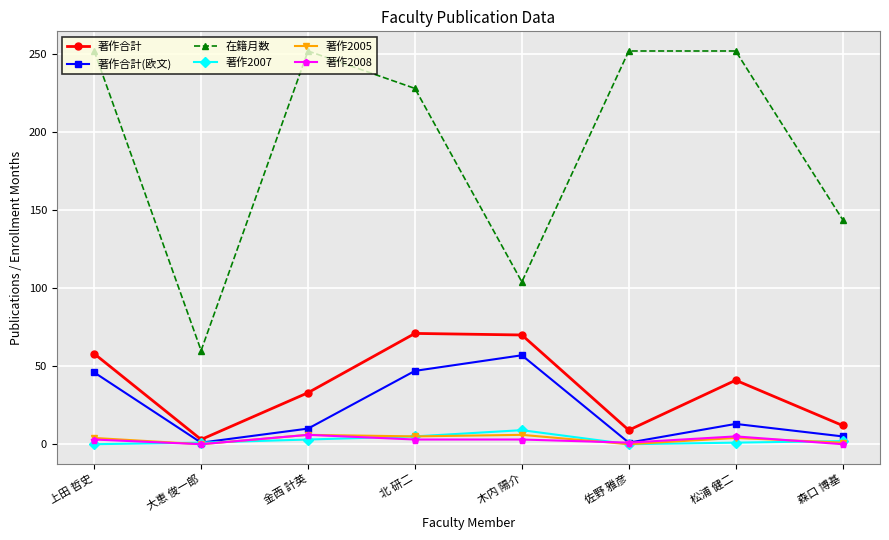

Which series changed the most between 北 研二 and 森口 博基?

在籍月数